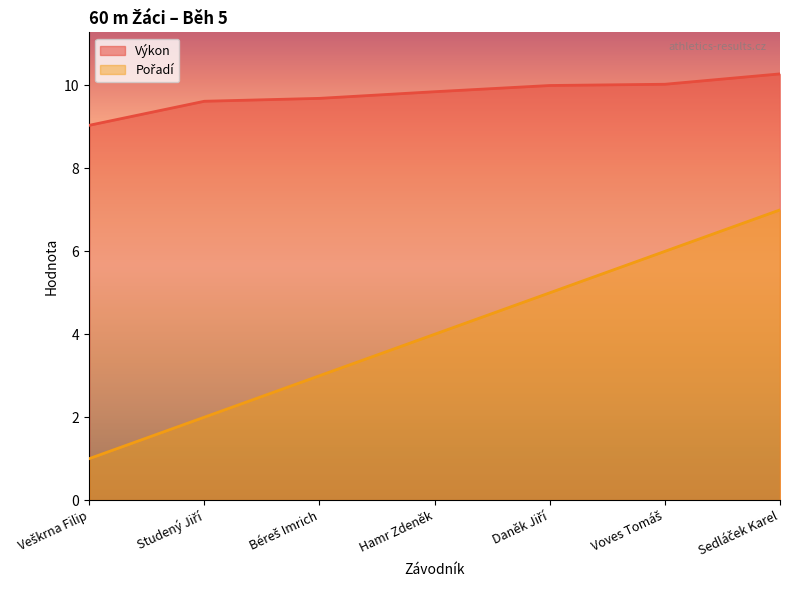

At which label does Výkon reach its peak?

Sedláček Karel